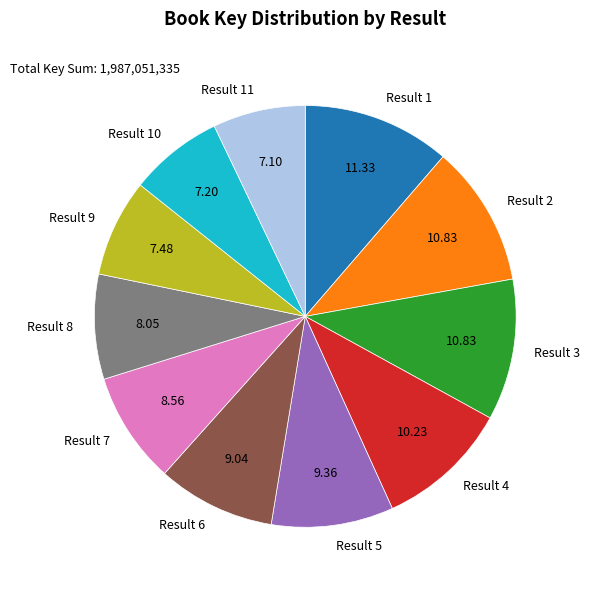

Is Result 11 the majority of the pie?

No